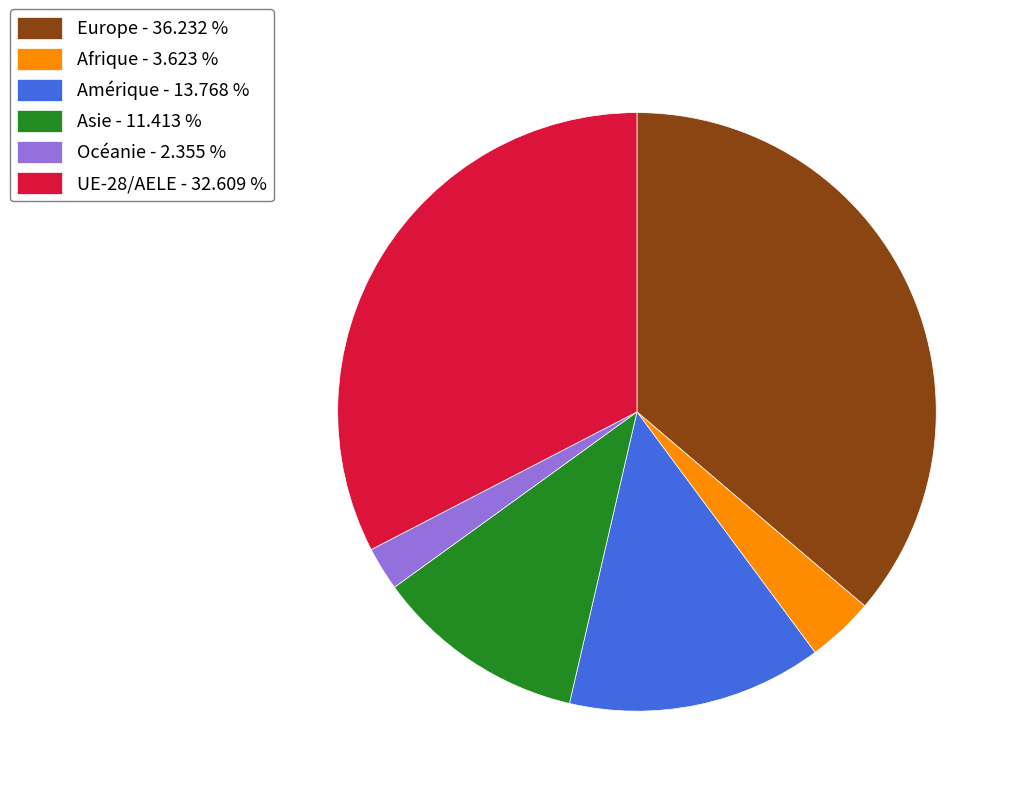

Does any single category account for the majority?

No